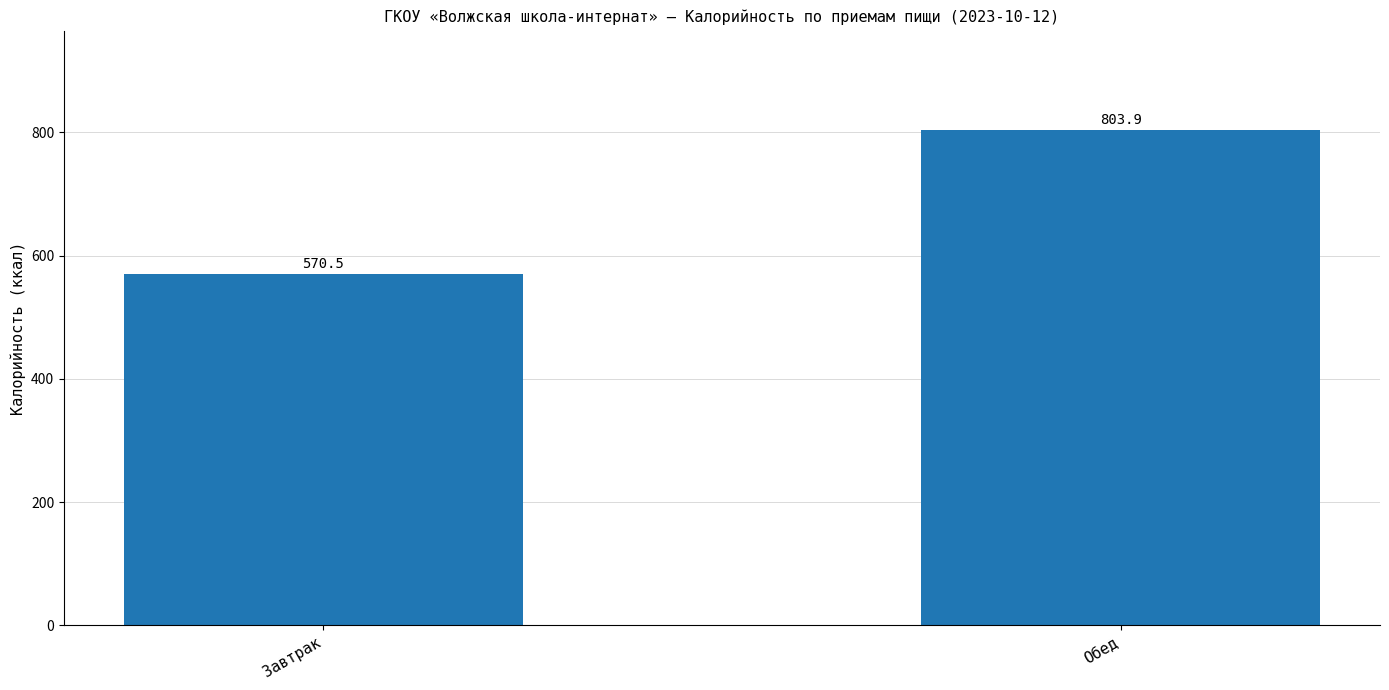

What is the difference between the maximum and minimum values?

233.4